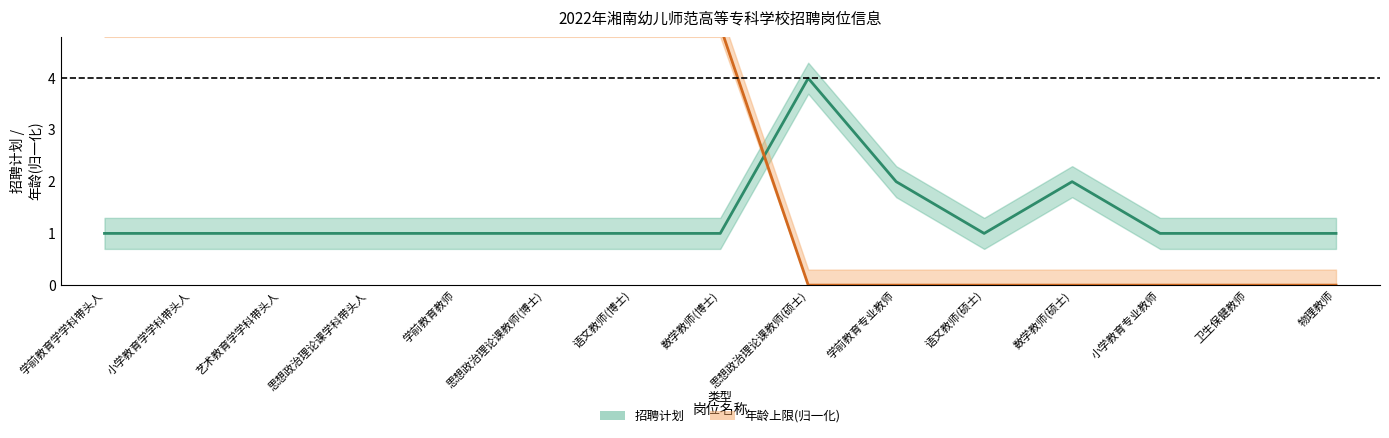

Is the value of 招聘计划 at 小学教育学学科带头人 greater than the value of 年龄上限 at 思想政治理论课学科带头人?

No